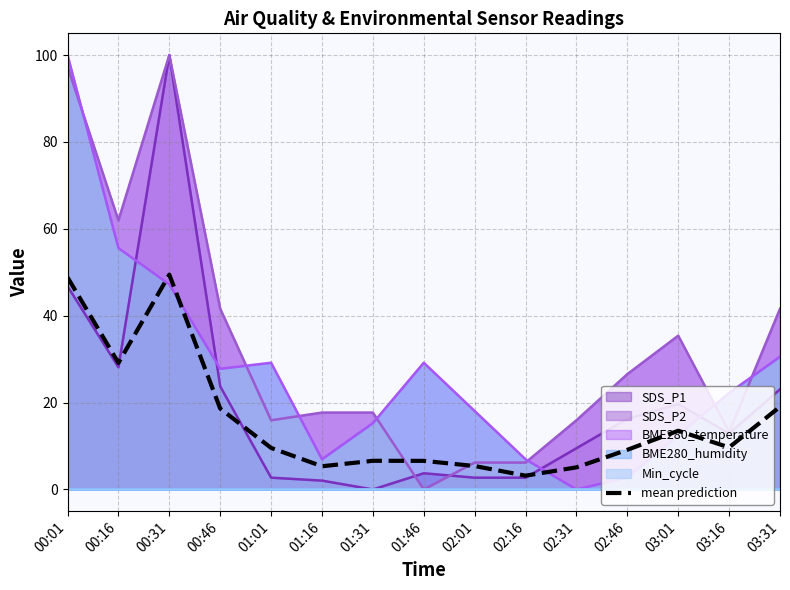

At which category does the chart reach its peak across all series?

00:31